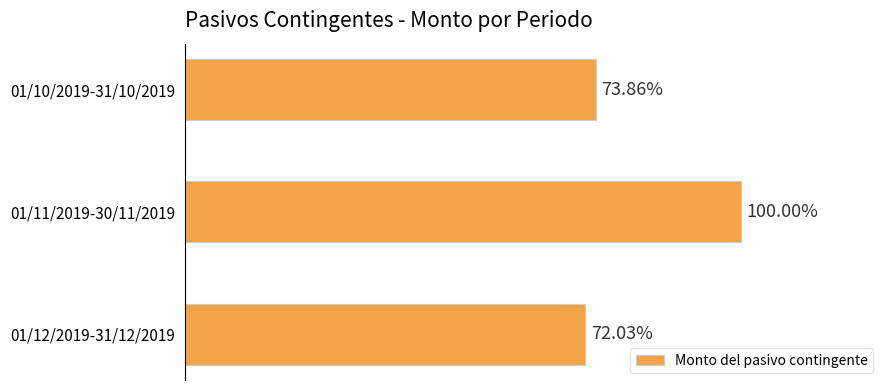

Does the chart contain any negative values?

No